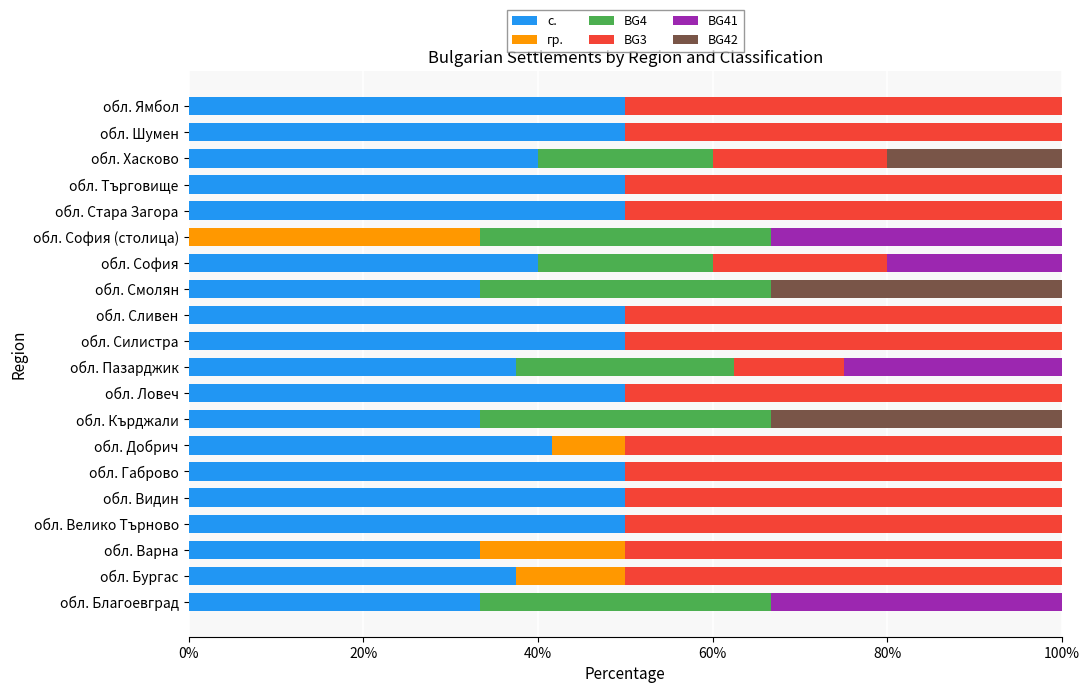

Is it true that с. equals 50.0 at обл. Габрово?

True